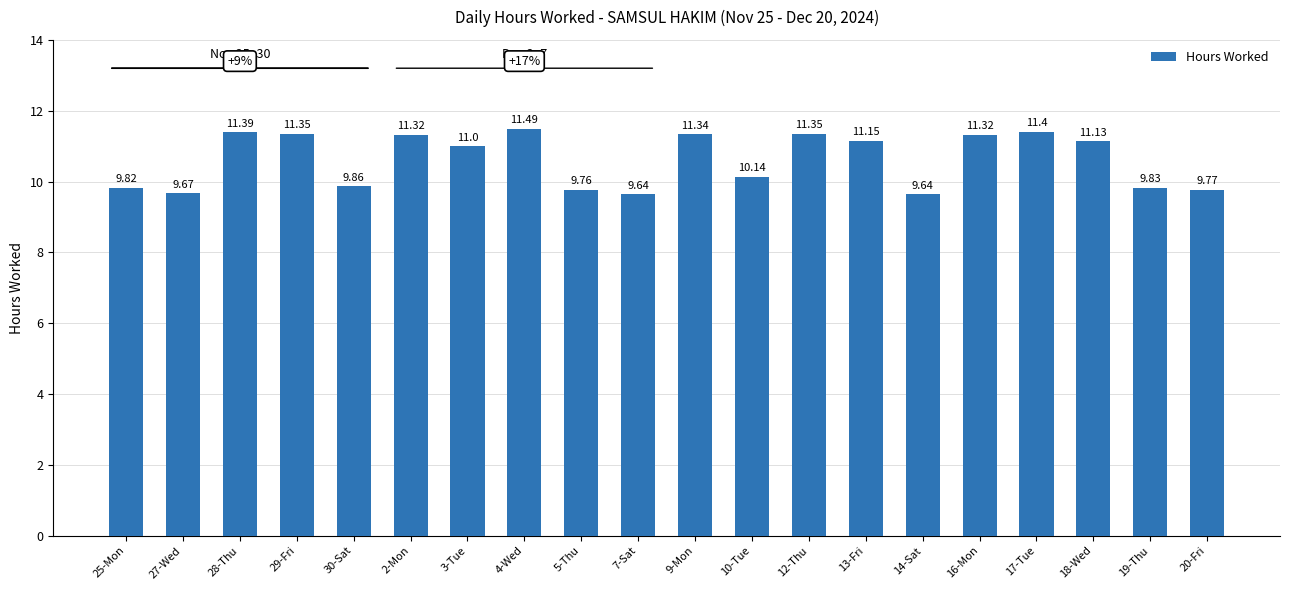

How many categories are shown in the chart?

20